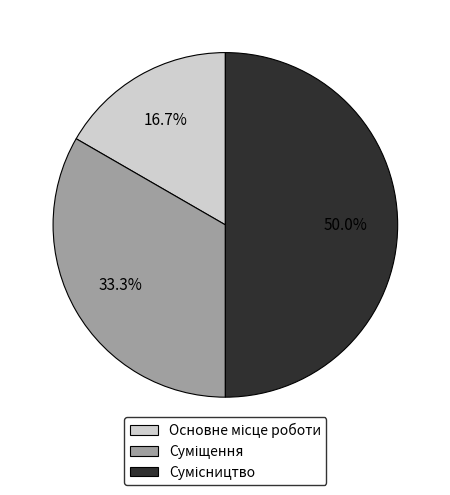

The Суміщення slice represents 47% of the pie. True or false?

False